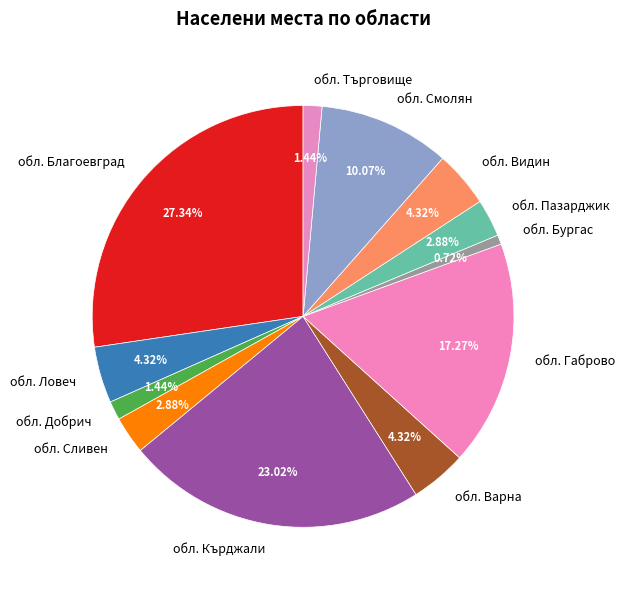

What percentage is the обл. Ловеч slice, to the nearest percent?

4%